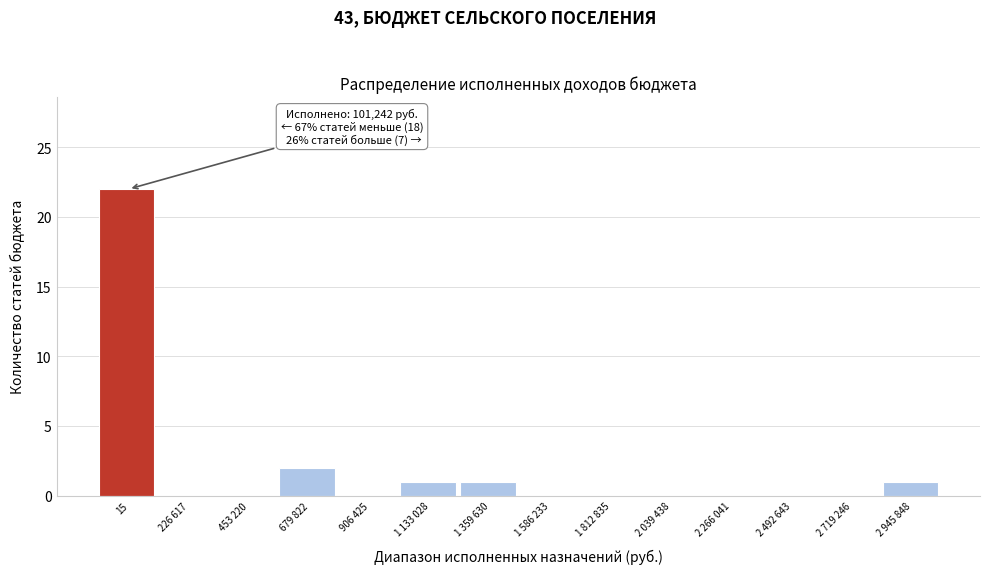

Reading left to right, extract all data points from this chart.

15=22	226 617=0	453 220=0	679 822=2	906 425=0	1 133 028=1	1 359 630=1	1 586 233=0	1 812 835=0	2 039 438=0	2 266 041=0	2 492 643=0	2 719 246=0	2 945 848=1